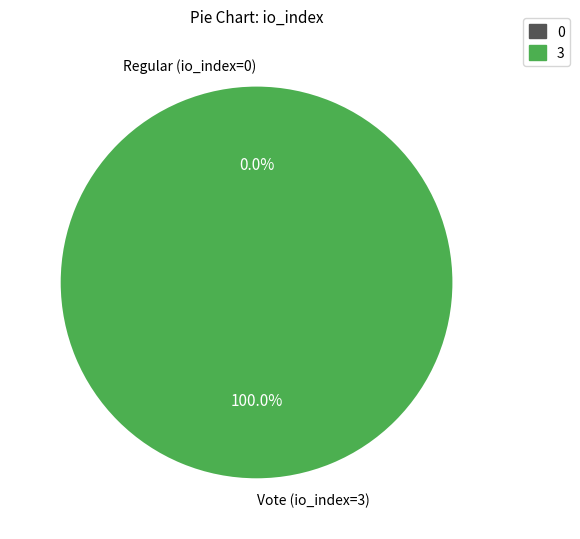

Which slice is the smallest?

Regular (io_index=0)